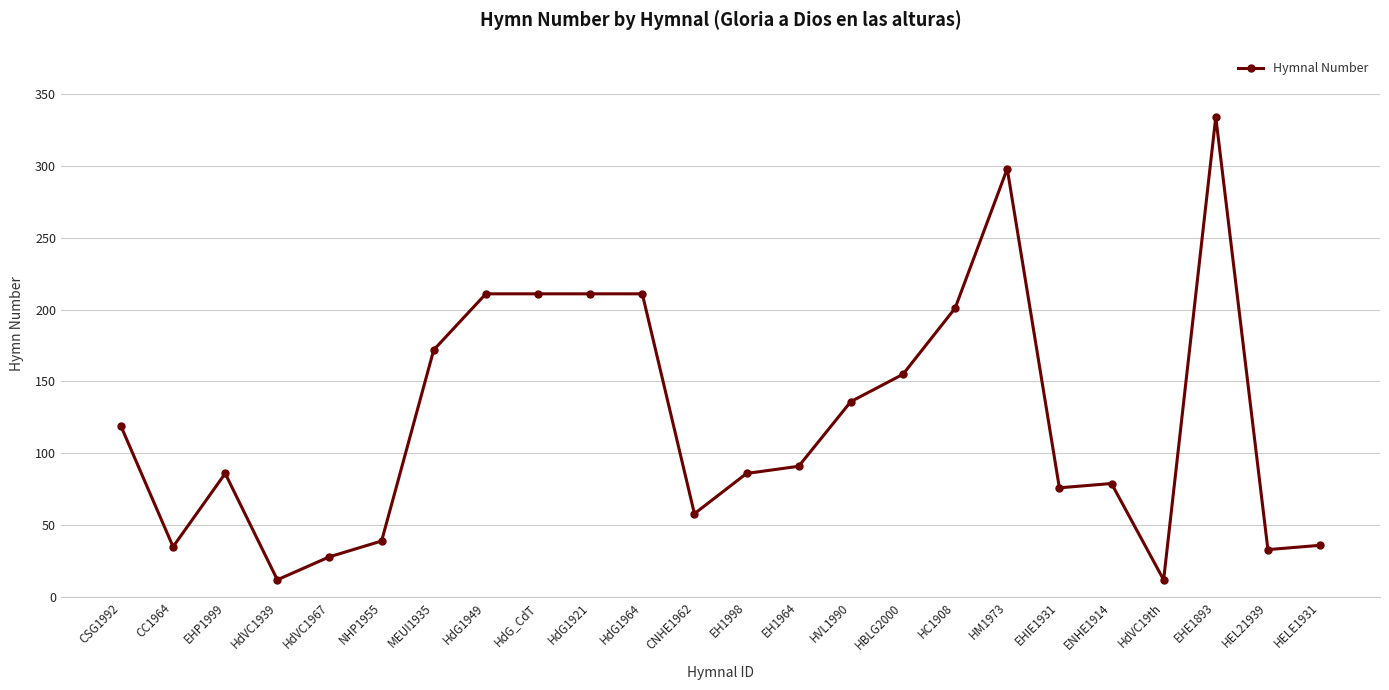

What is the difference between the values at HdVC19th and CNHE1962?

46